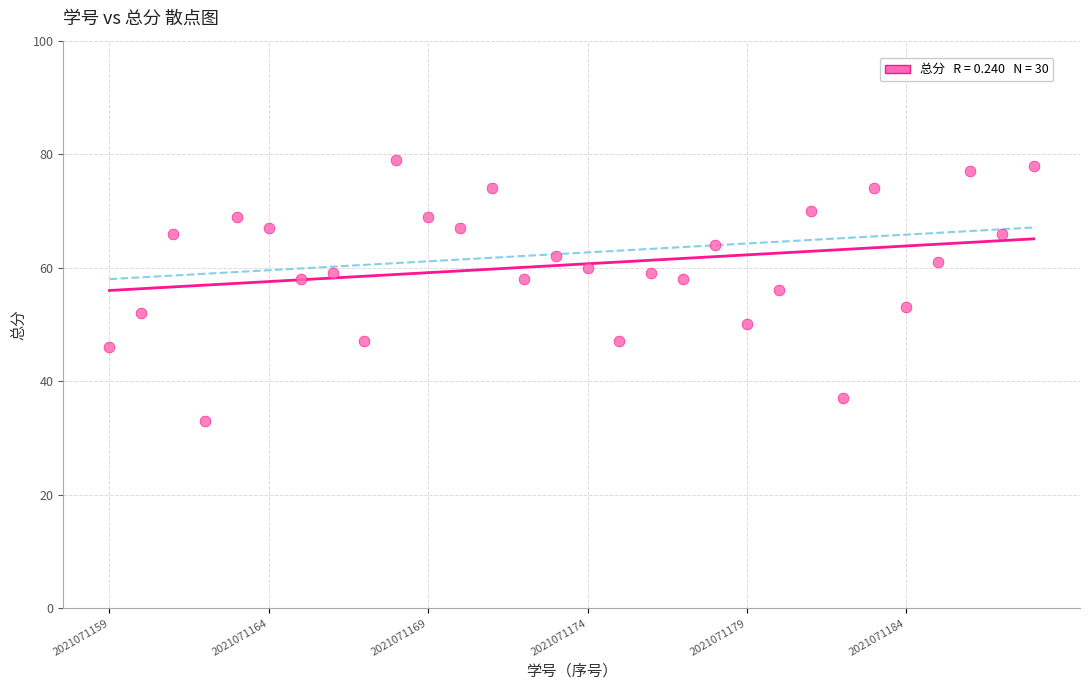

What is the range of Y values (max minus min)?

46